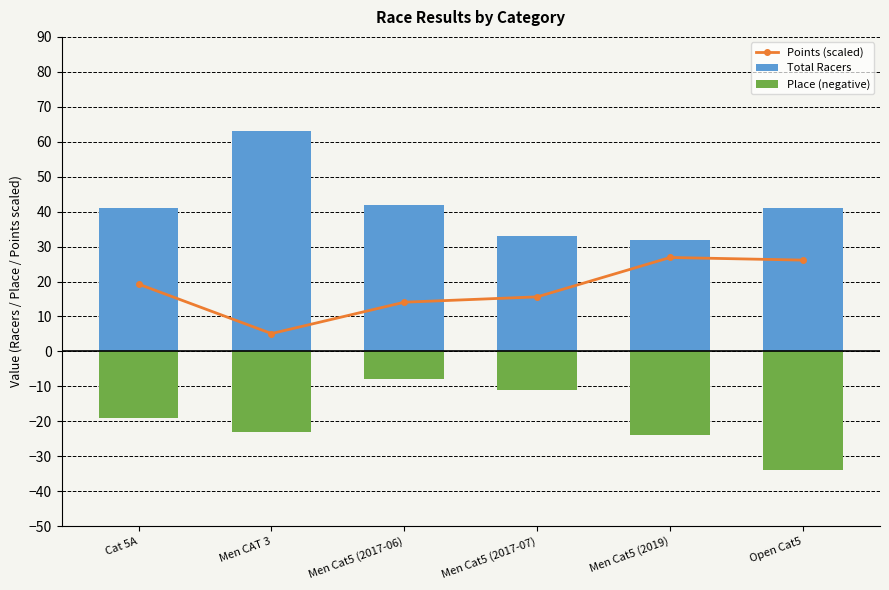

How many groups of bars are there?

6